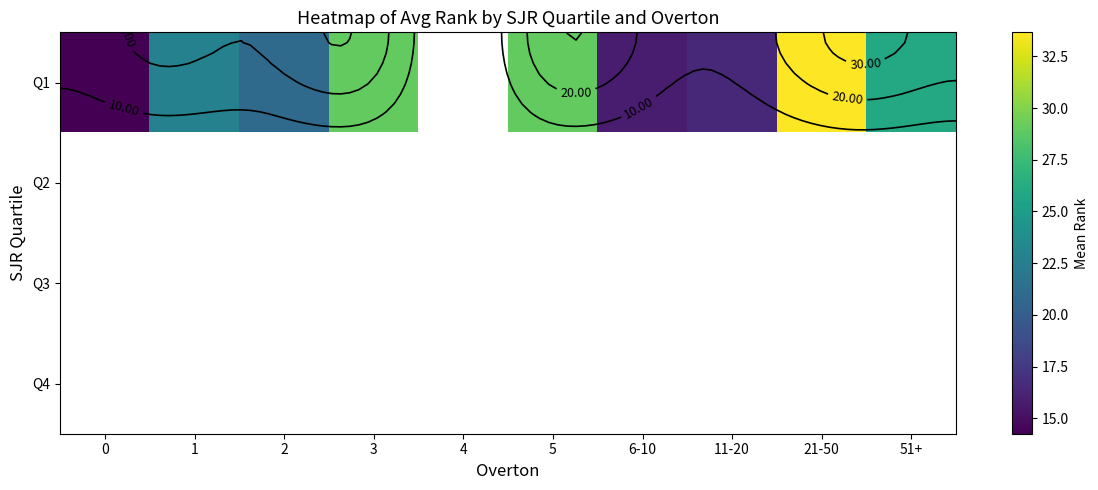

How many distinct data groups are displayed?

4